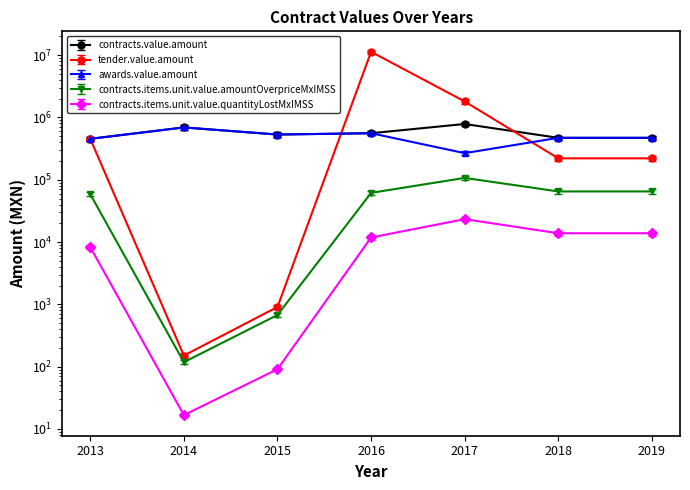

Between 2014 and 2019, which series saw the biggest shift?

contracts.value.amount